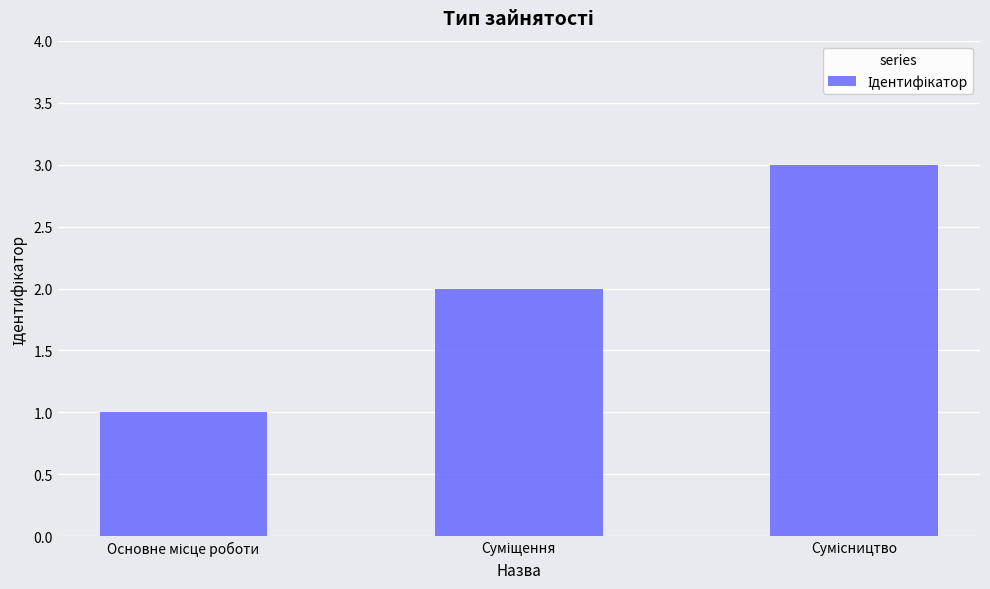

What is the greatest value displayed?

3